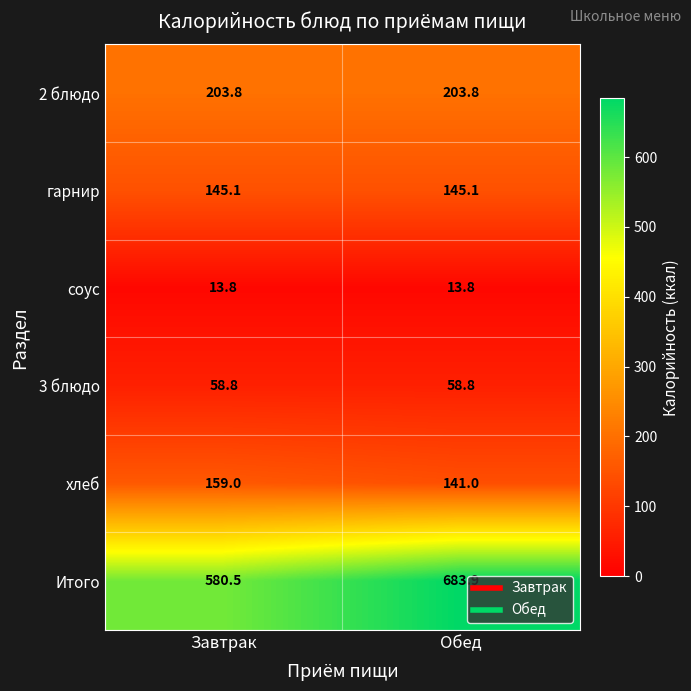

True or false: Итого has a value of 580.5 at Завтрак.

True